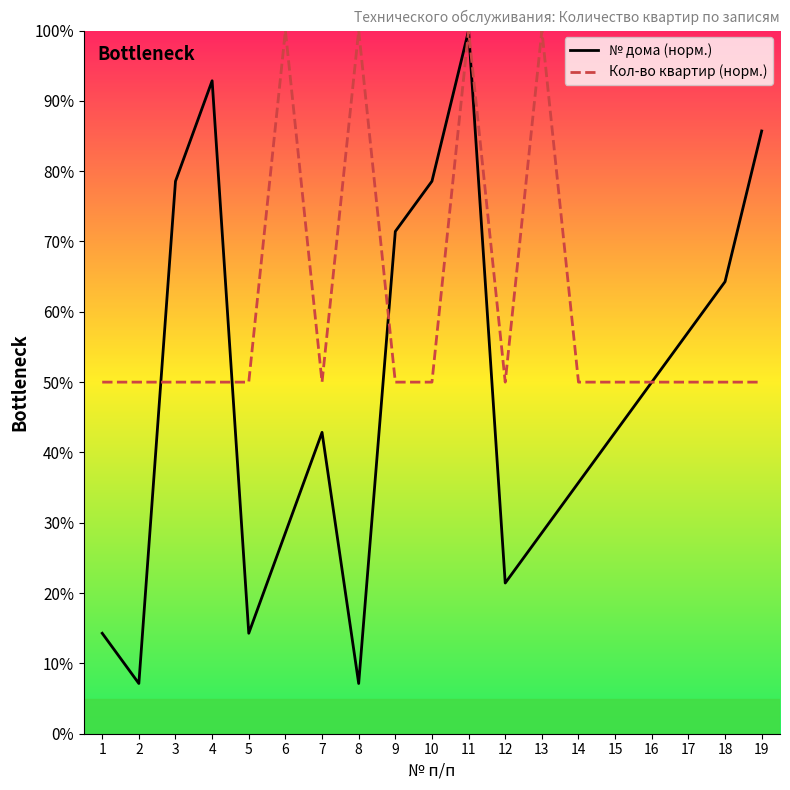

Rank the series by their maximum value, from lowest to highest.

№ дома (норм.), Кол-во квартир (норм.)